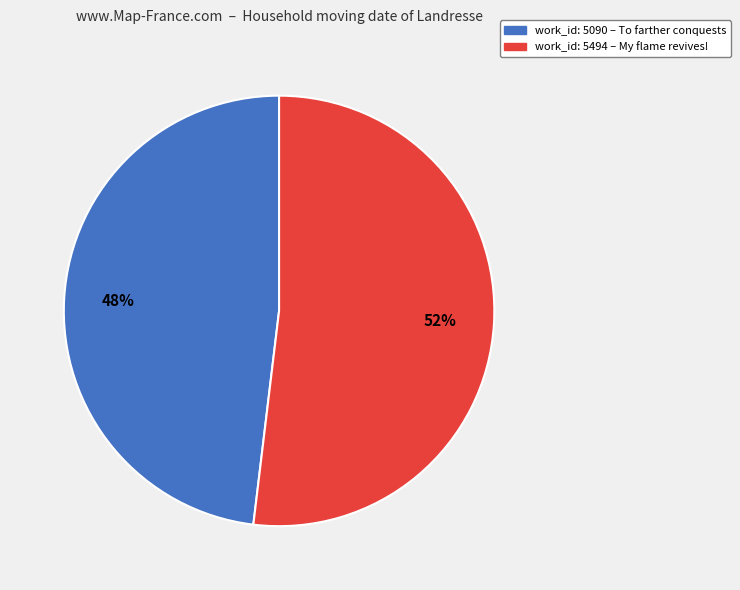

To the nearest percent, what is the difference between the largest and smallest slice percentages?

4%